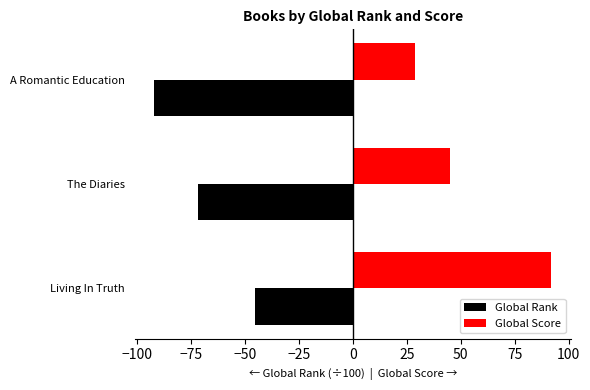

What is the approximate value of Global Score at The Diaries?

45.0